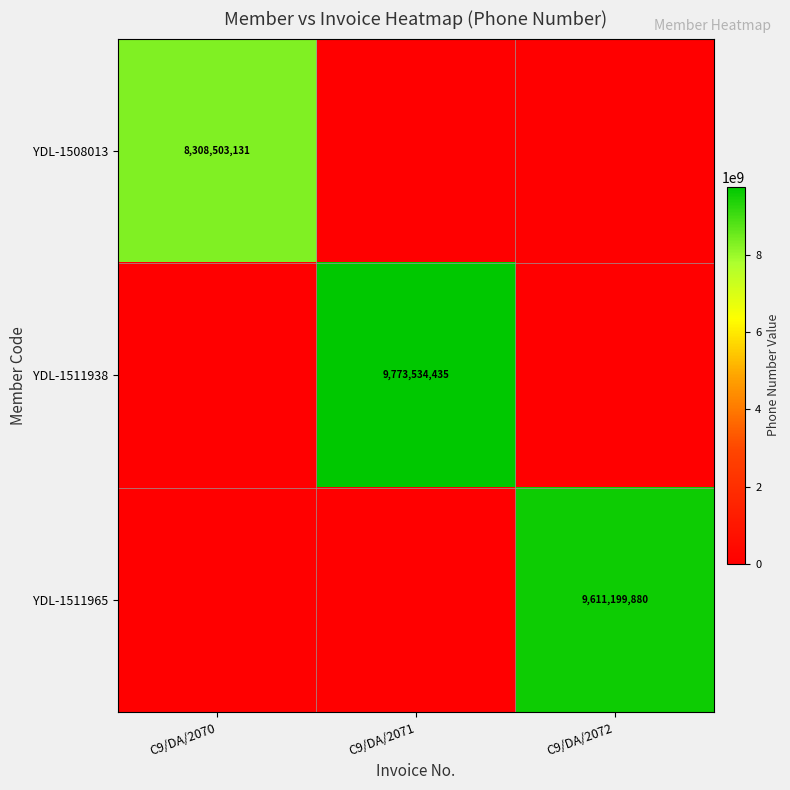

Is it true that YDL-1511938 equals 13145566681 at C9/DA/2071?

False